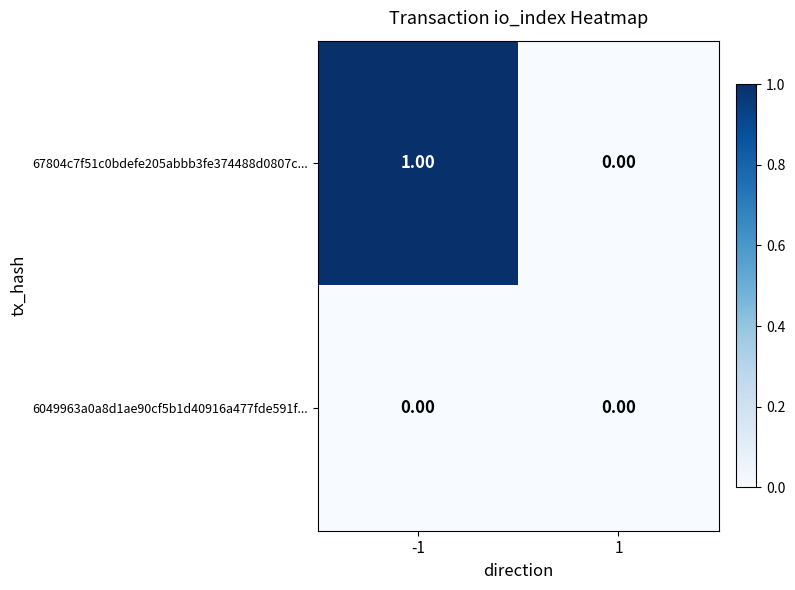

Is the value of 6049963a0a8d1ae90cf5b1d40916a477fde591f... at 1 greater than the value of 67804c7f51c0bdefe205abbb3fe374488d0807c... at -1?

No